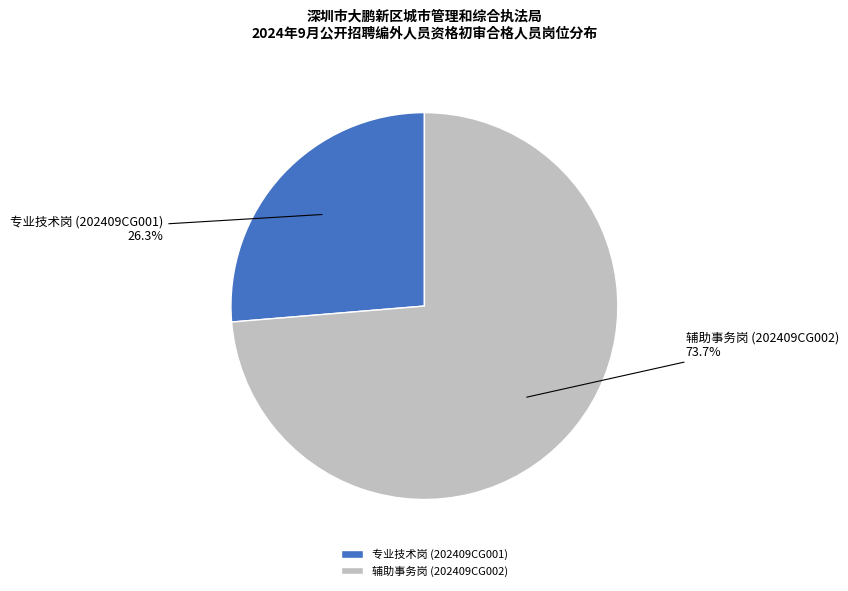

How many slices are in this pie chart?

2